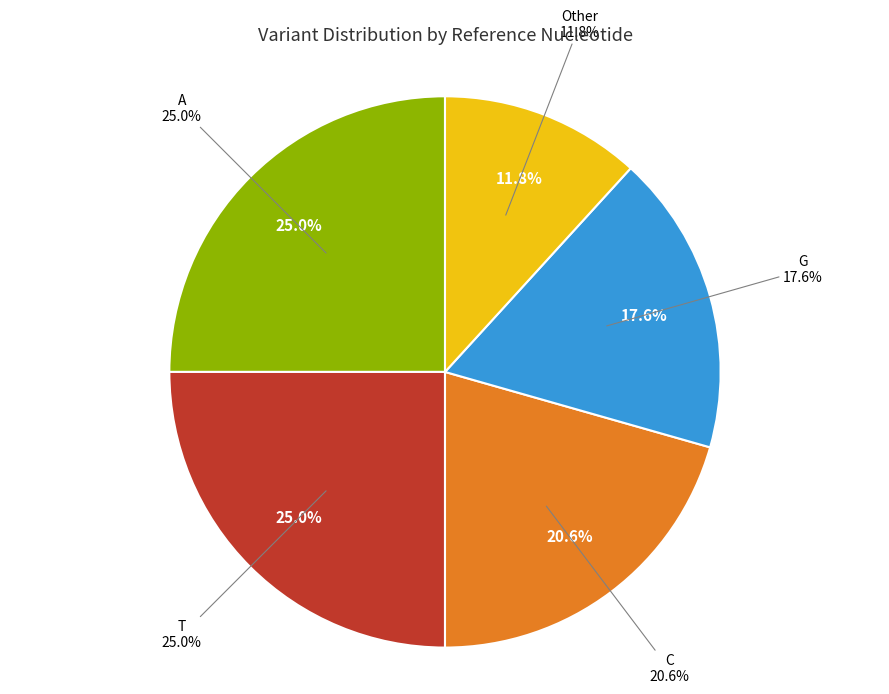

What percentage is NOT represented by G?

82.4%